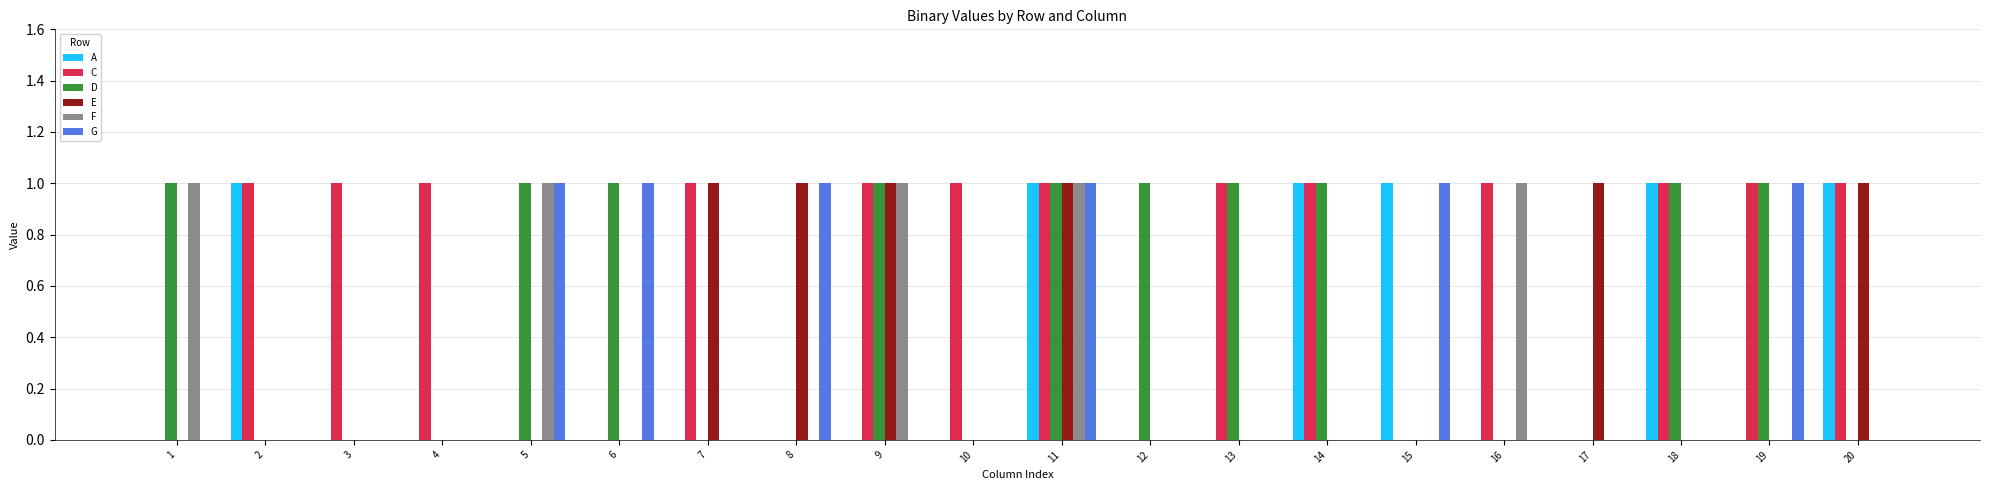

Count the number of data series in this chart.

6